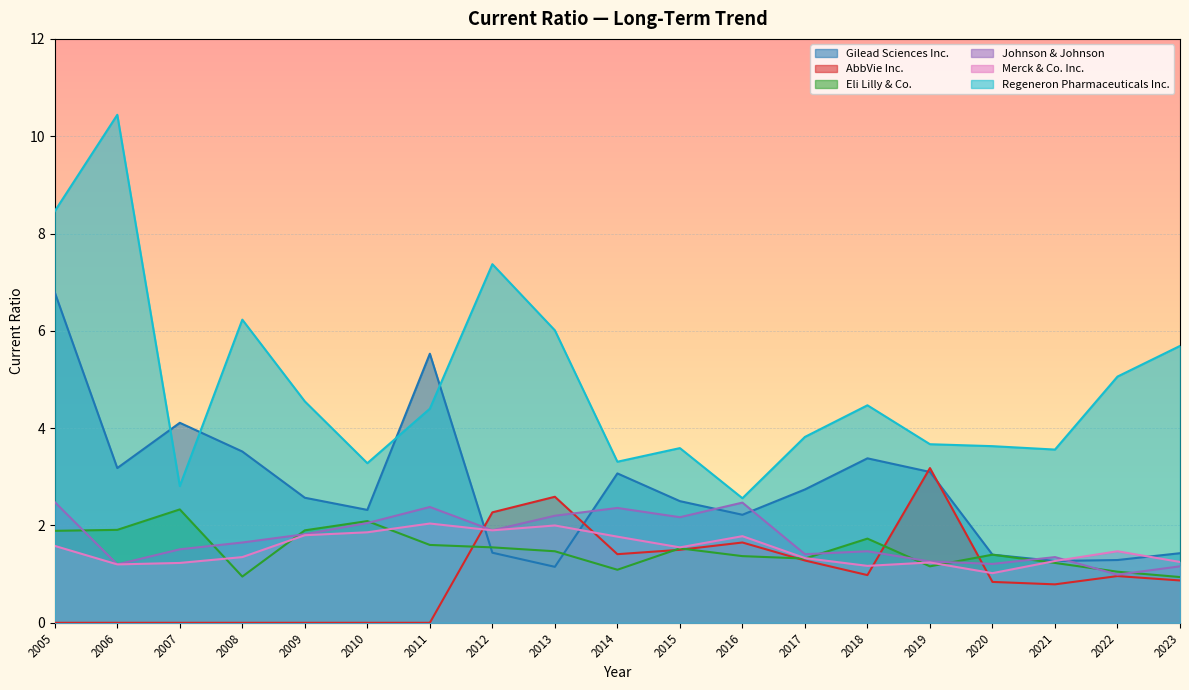

What is the maximum value shown in the chart?

10.4